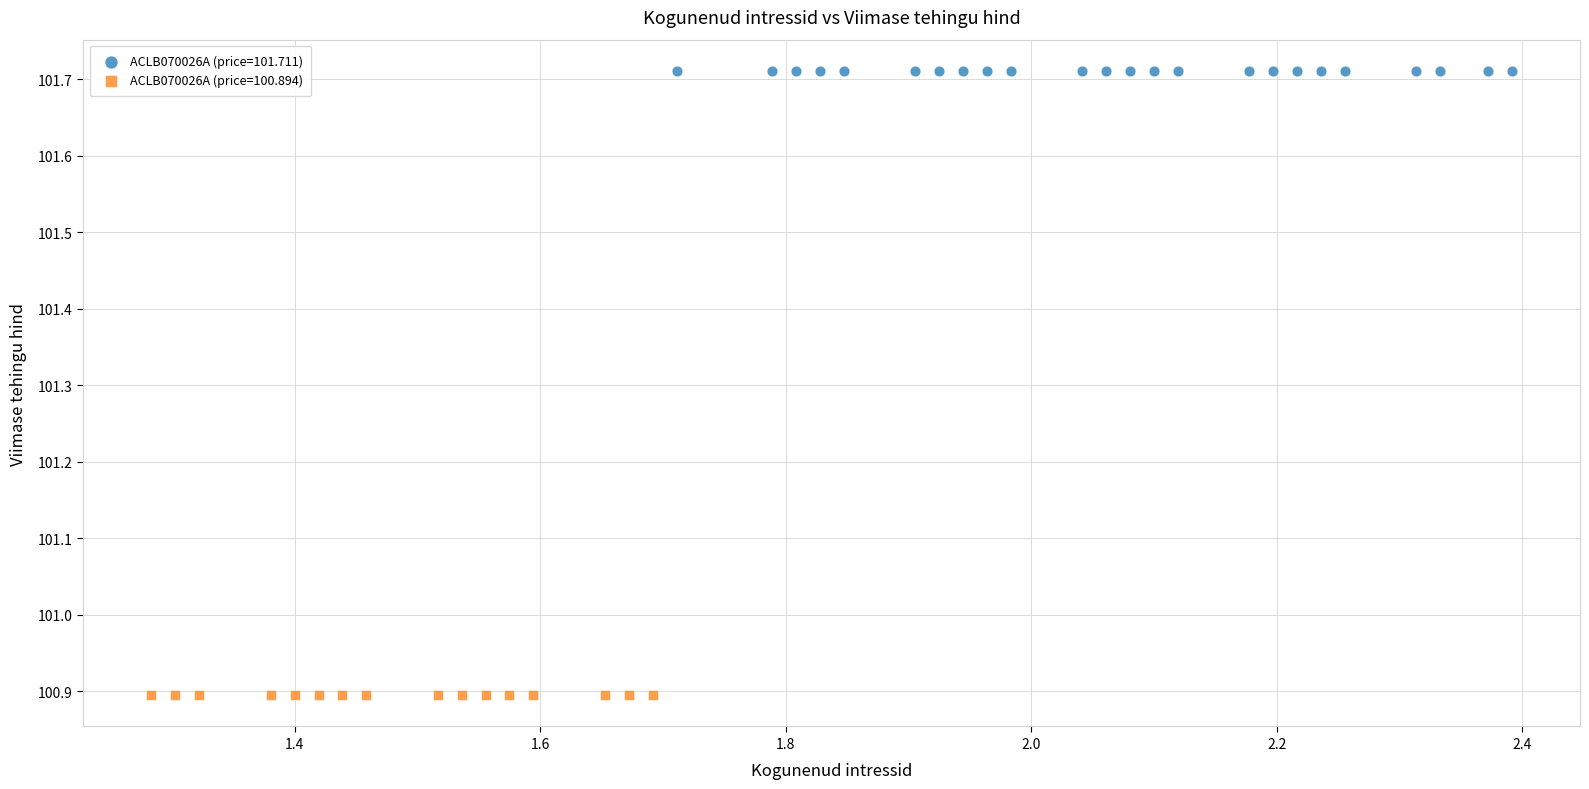

Which series reaches the minimum Y coordinate?

ACLB070026A (price=100.894)